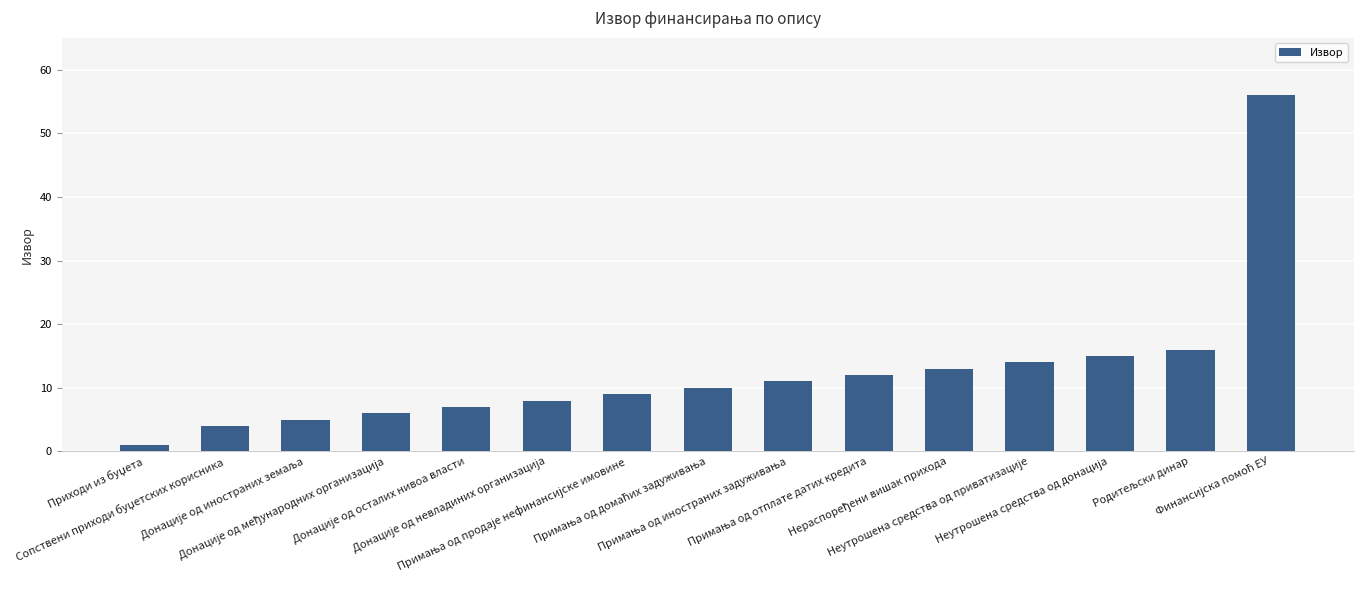

What is the difference between the second highest and minimum values?

15